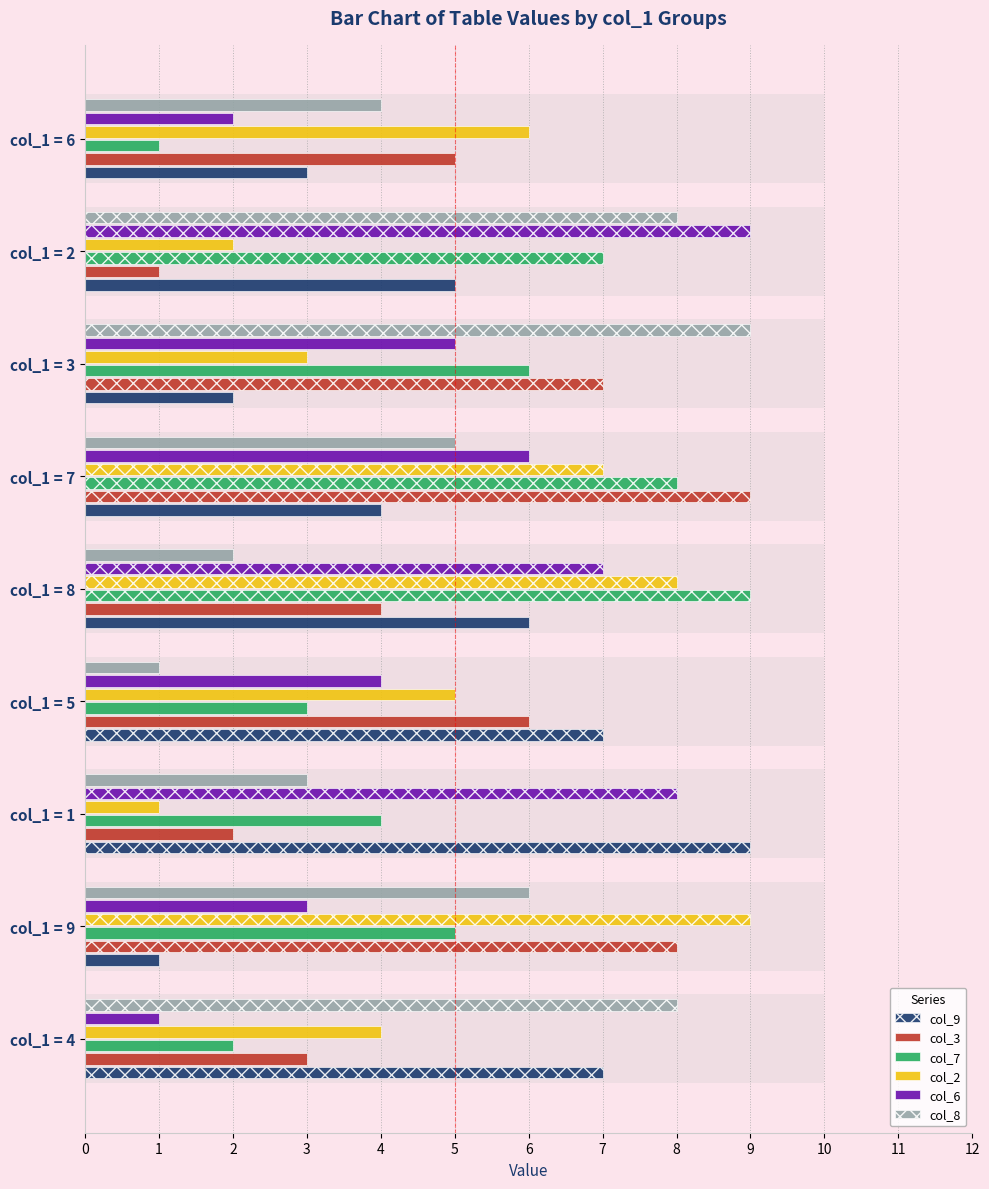

Which series has the largest range (max minus min)?

col_9